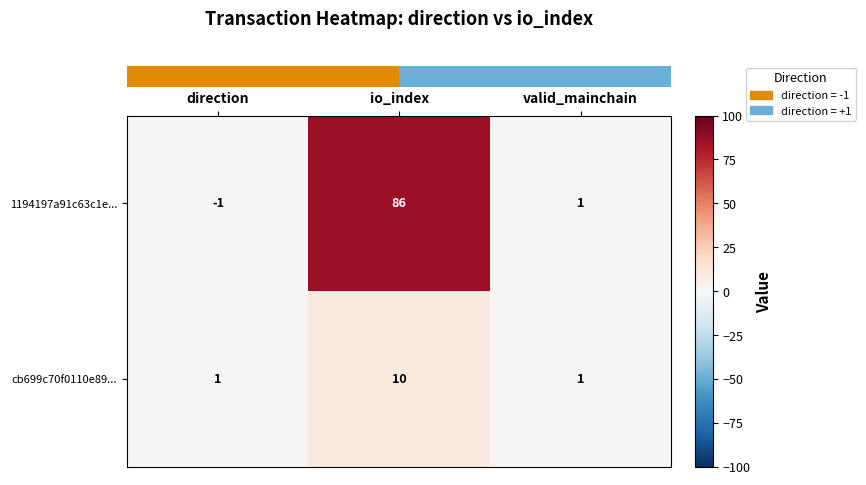

What is the greatest value displayed?

86